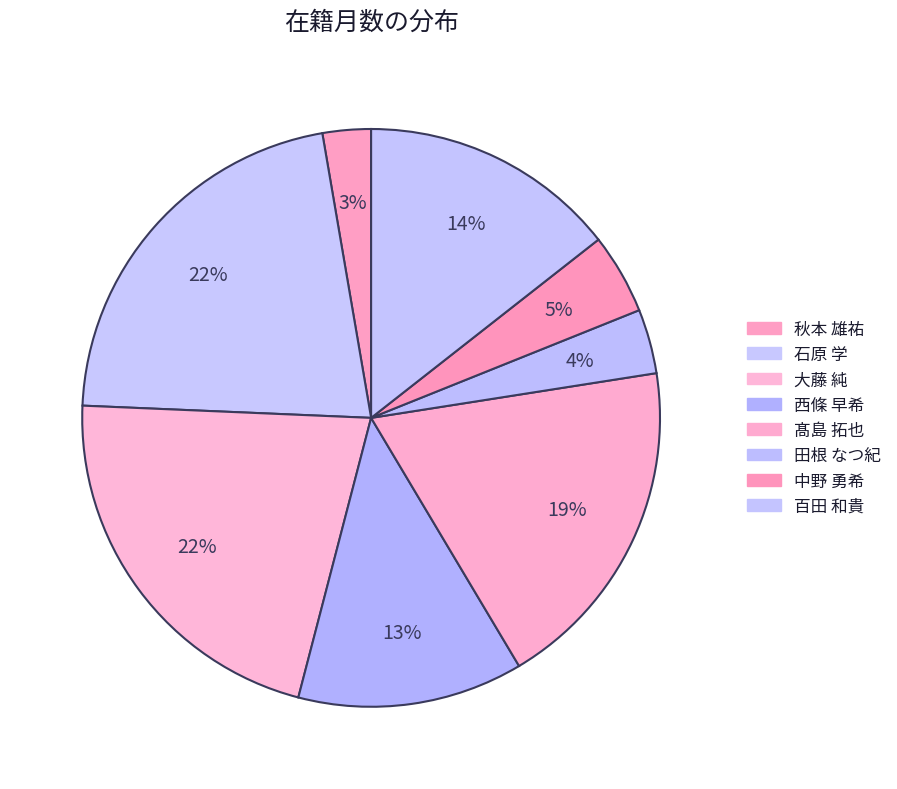

To the nearest percent, what is the difference between the 西條 早希 and 田根 なつ紀 slice percentages?

9%